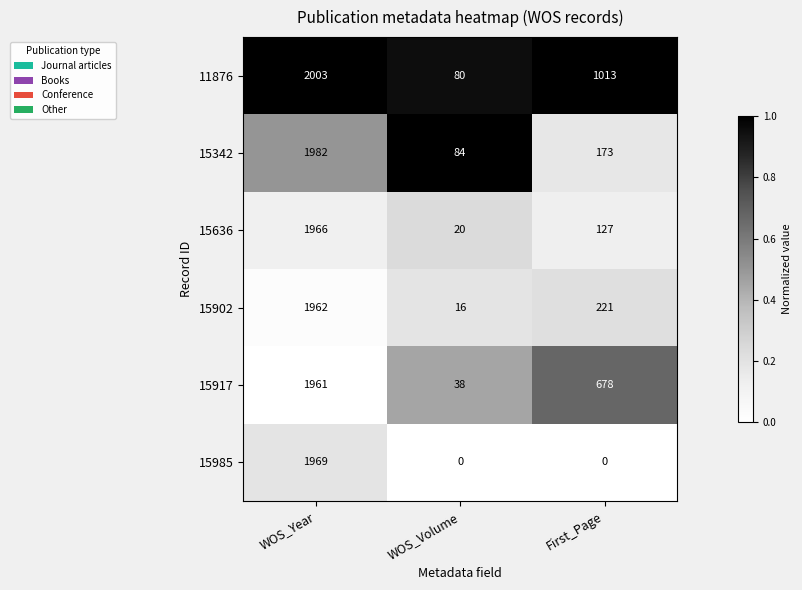

Count the number of data series in this chart.

6